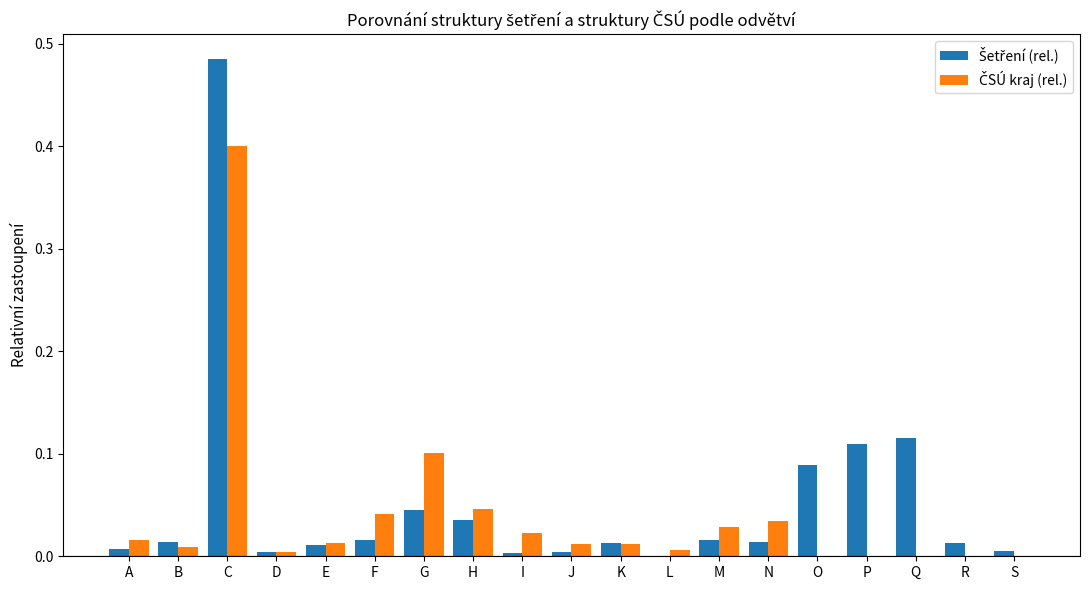

At which category is the sum across all series the highest?

C